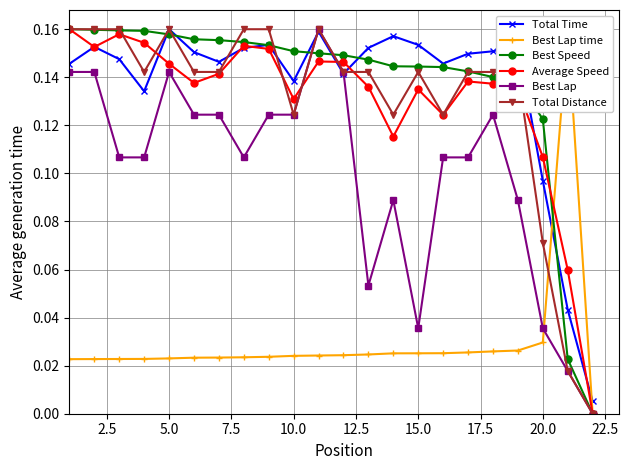

True or false: Total Distance has more than 1 interior local peaks.

True